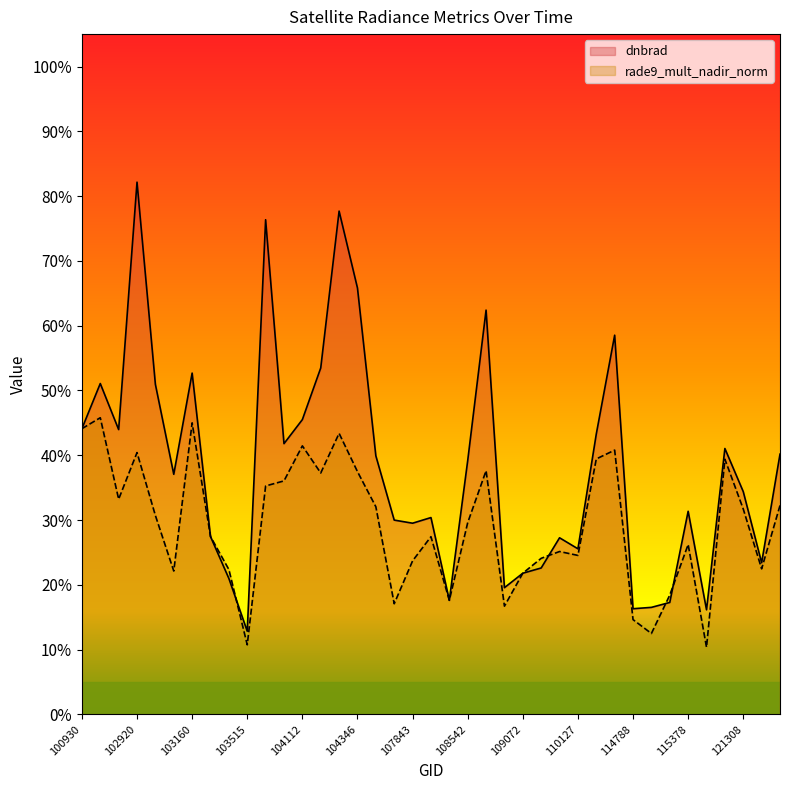

In dnbrad, how many points are higher than both neighbors (excluding endpoints)?

11